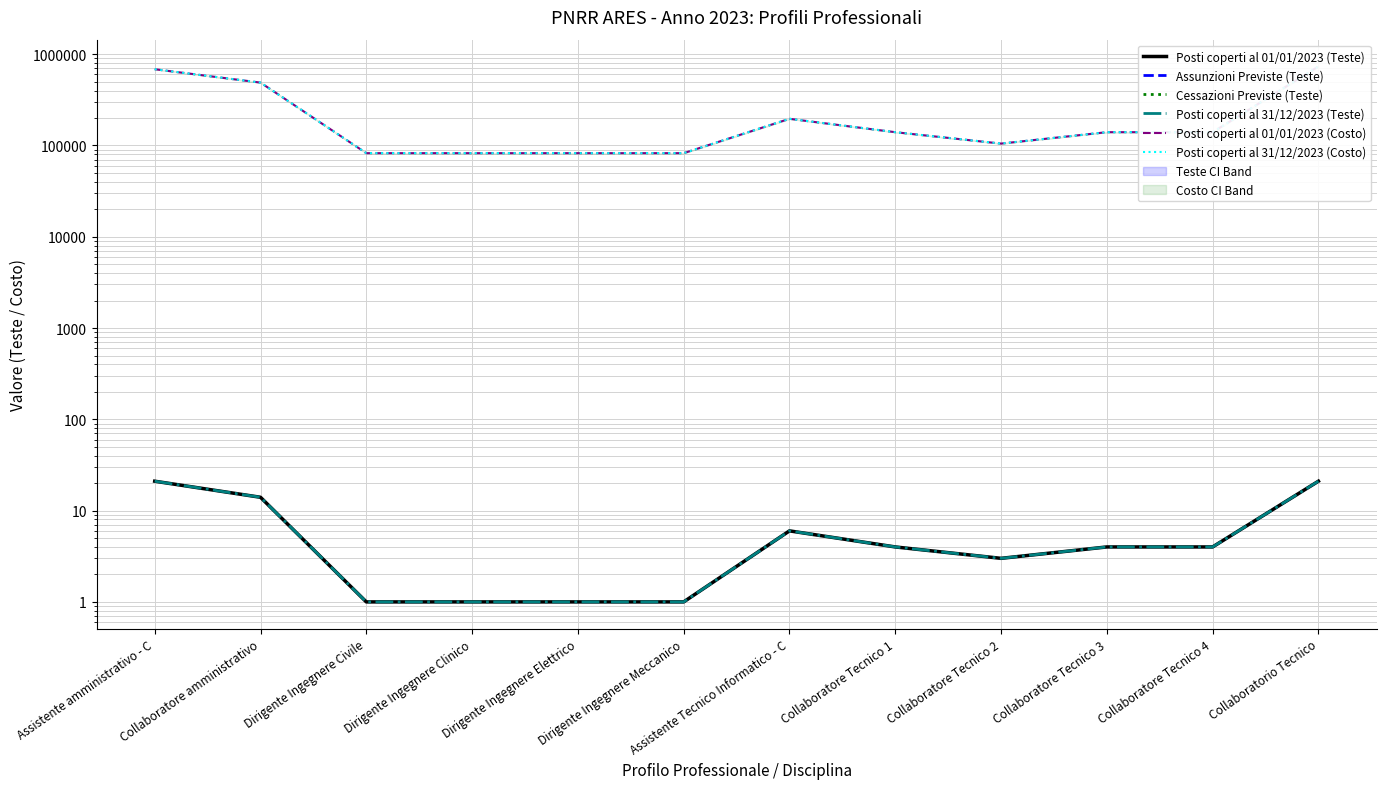

What is the label of the 8th point from the left?

Collaboratore Tecnico 1